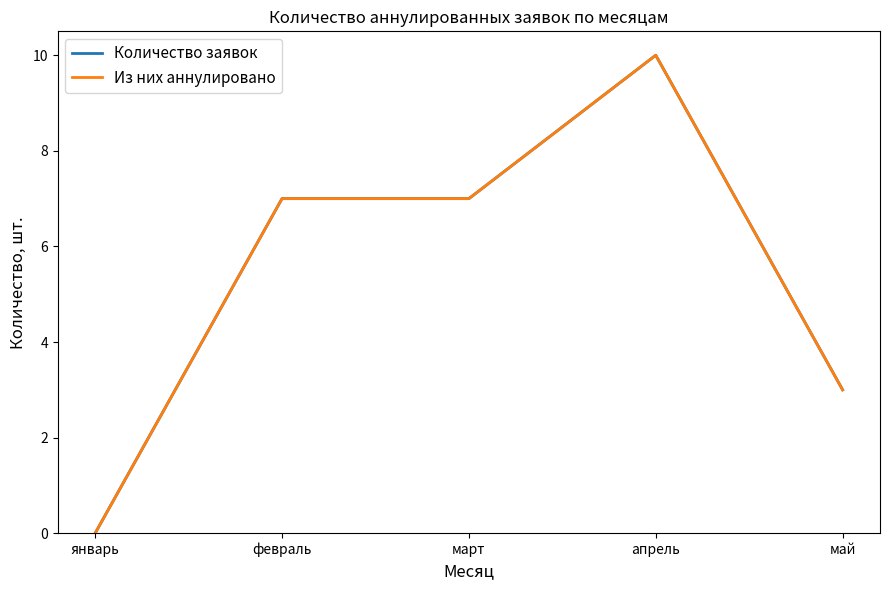

Where is Количество заявок nearest to the value 5?

февраль